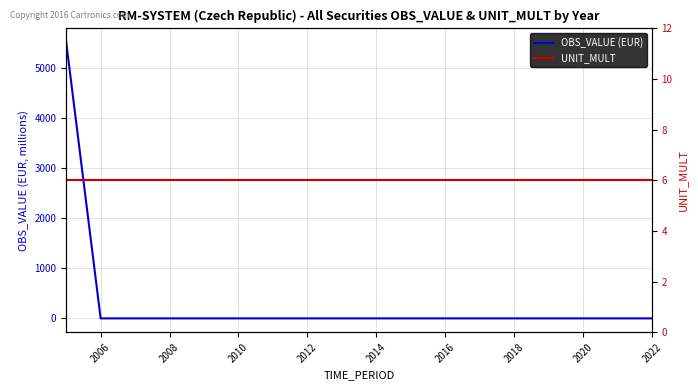

True or false: OBS_VALUE (EUR) has a value of -3389.3 at 2016.

False